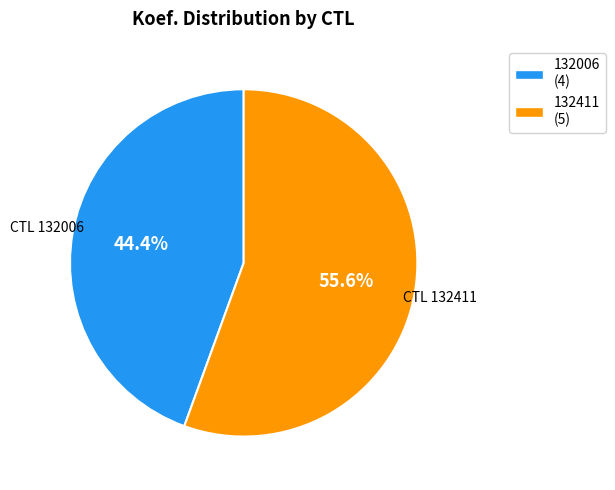

Which has a higher value, 132006 or 132411?

132411